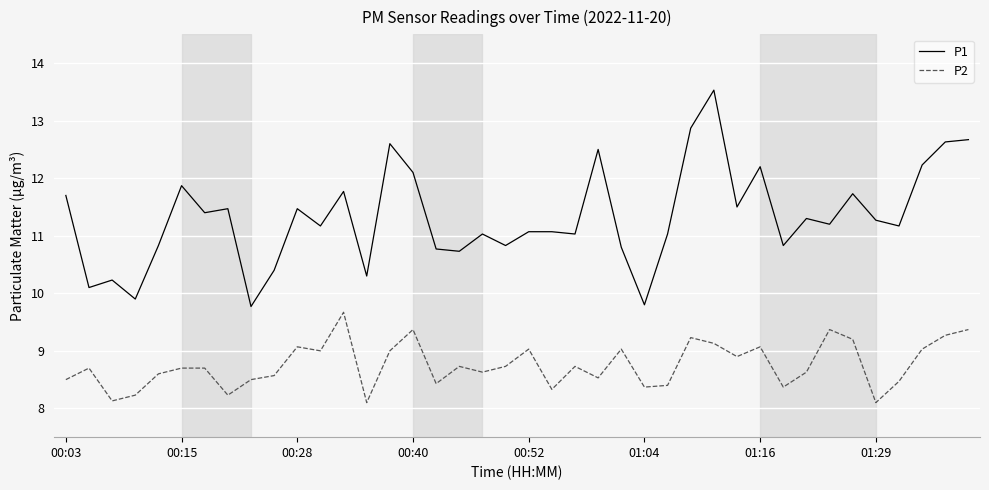

Rank the series by their maximum value, from highest to lowest.

P1, P2